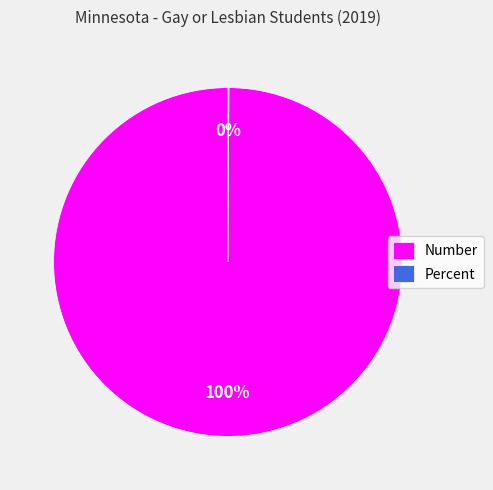

Which slice is the largest?

Number